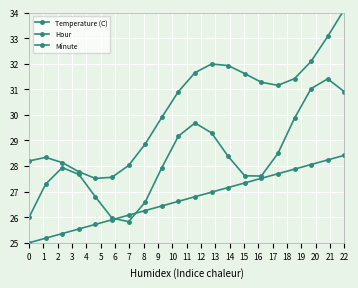

What is the sum of all Temperature (C) values?

534.2